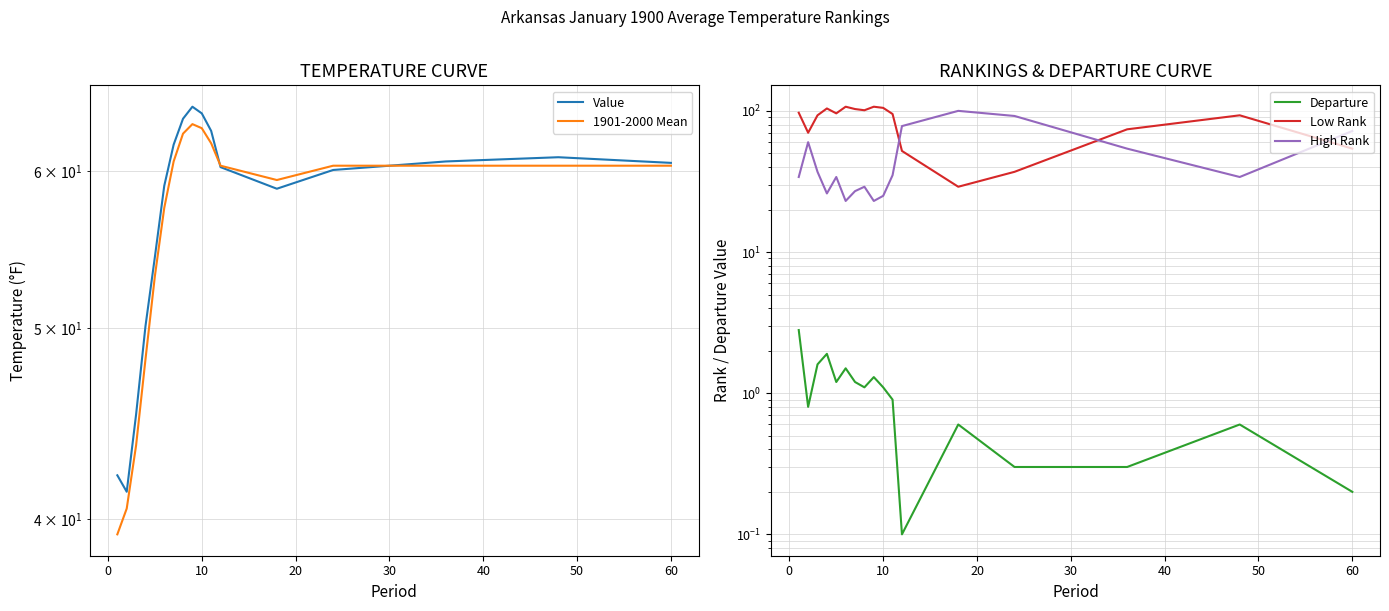

What is the sum of all Departure values?

17.5